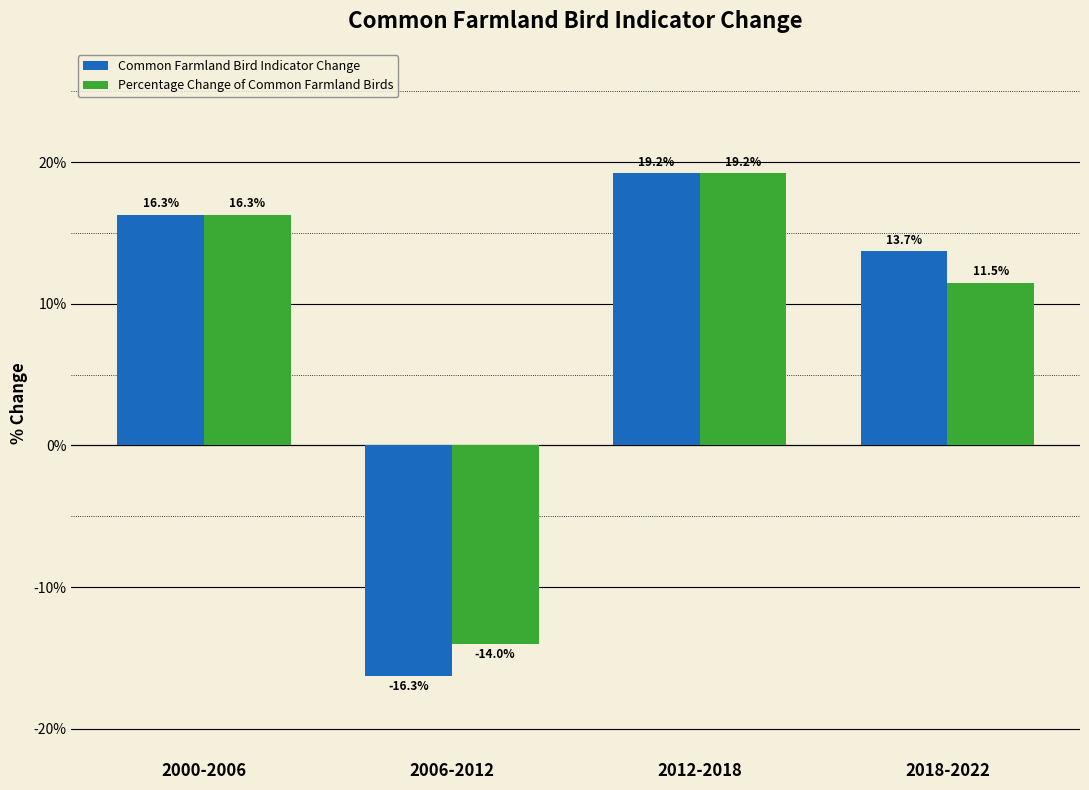

Rank the categories by Percentage Change of Common Farmland Birds value from lowest to highest.

2006-2012, 2018-2022, 2000-2006, 2012-2018